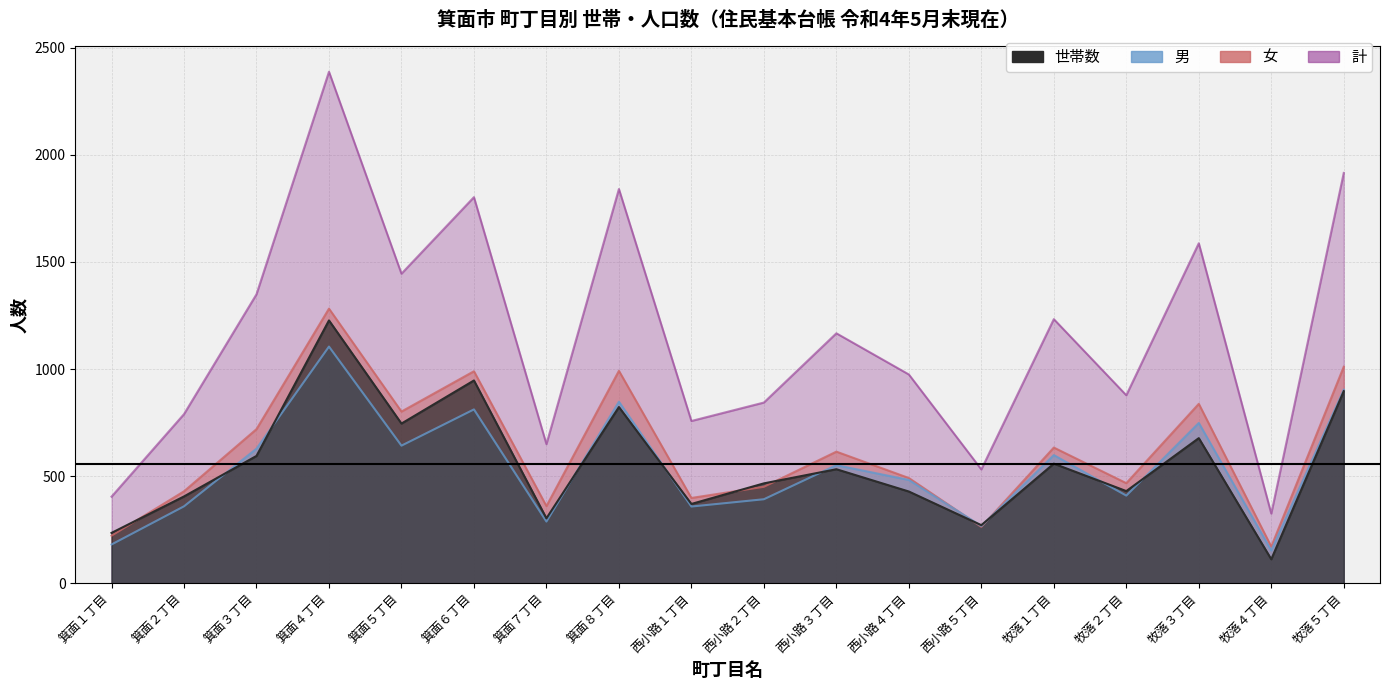

Where is the first local maximum for 計?

箕面４丁目